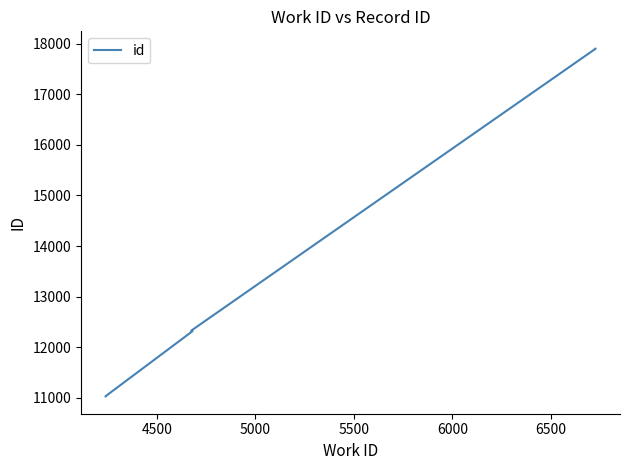

What is the label of the 5th point from the left?

6000